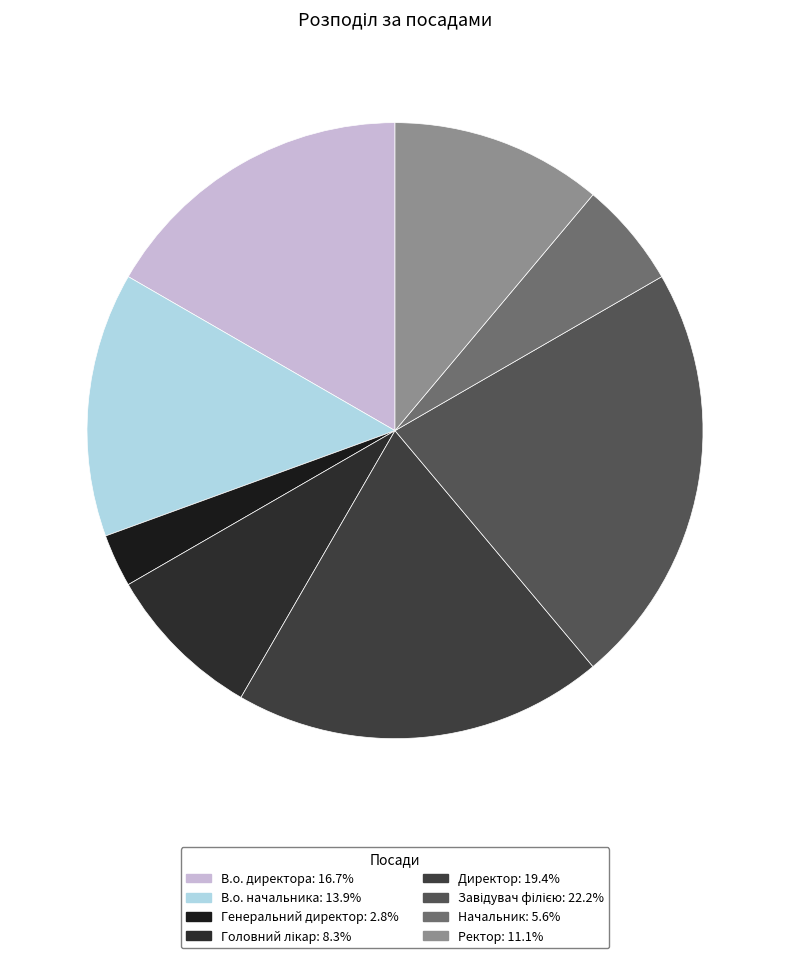

Count the number of slices in the pie.

8